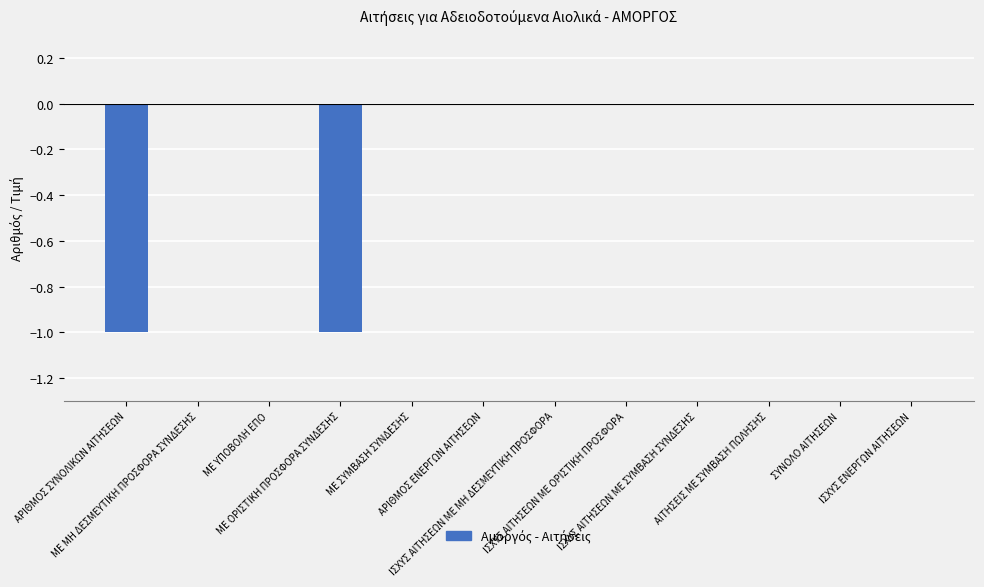

Reading right to left, extract all data points from this chart.

0	0	0	0	0	0	0	0	-1	0	0	-1